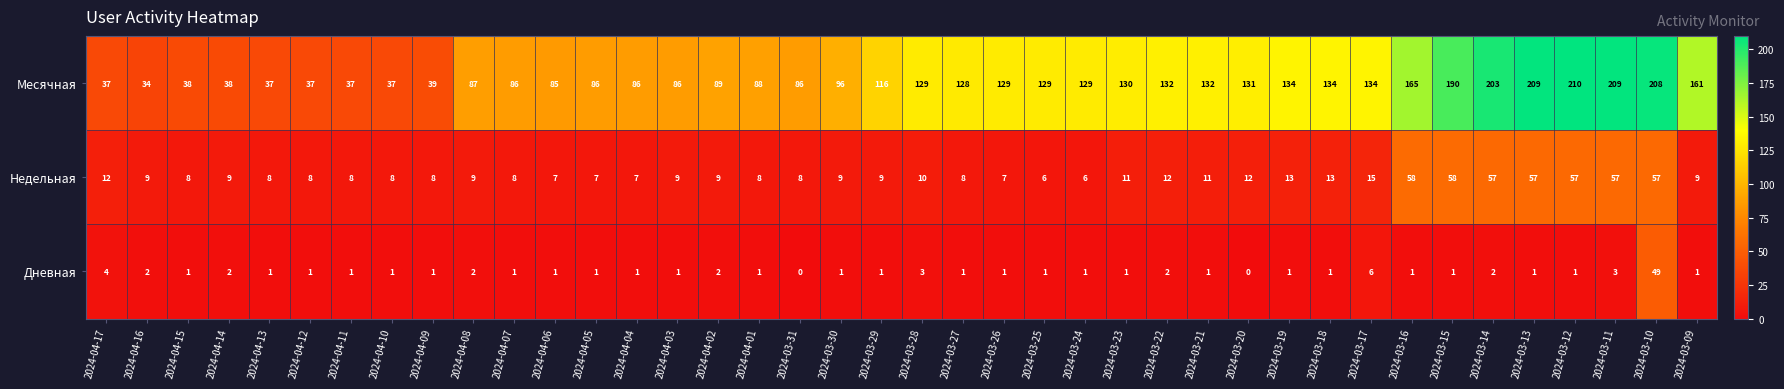

Which series has the largest total across all categories?

Месячная